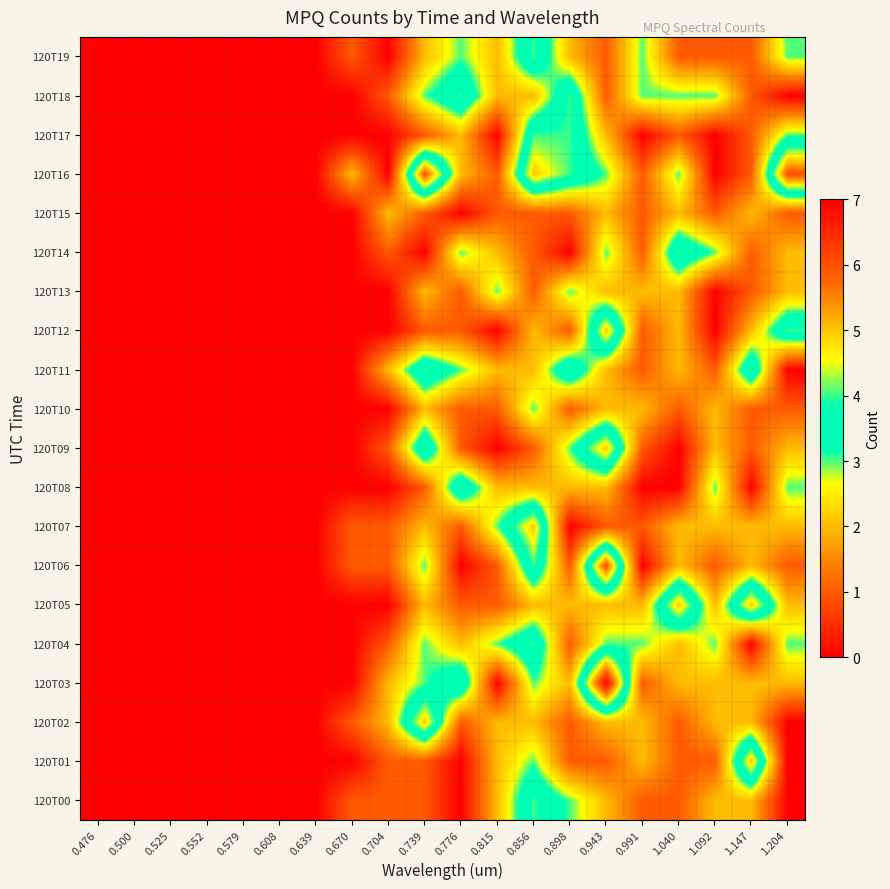

How many categories are shown in the chart?

20